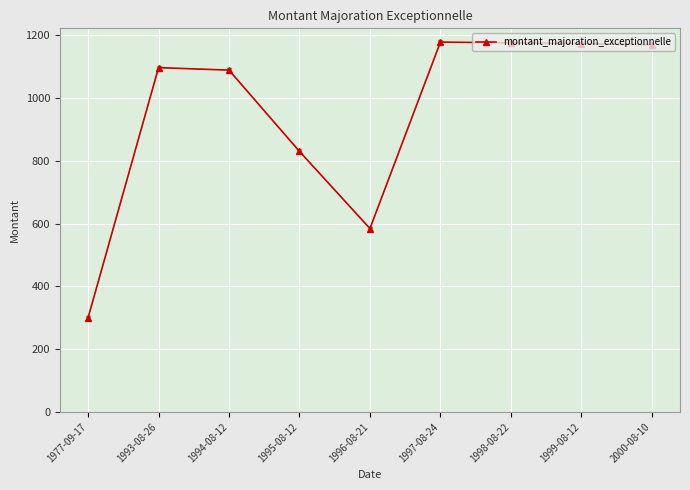

At which category does the data reach its first local valley?

1996-08-21